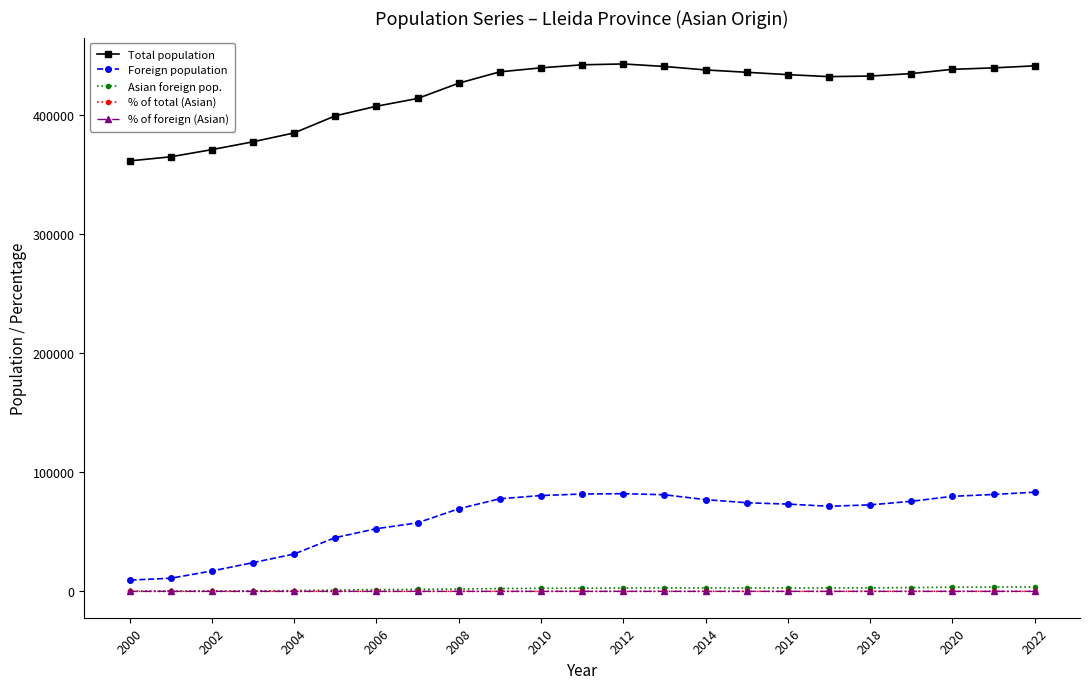

What is the highest value of the % of total (Asian) series?

0.8